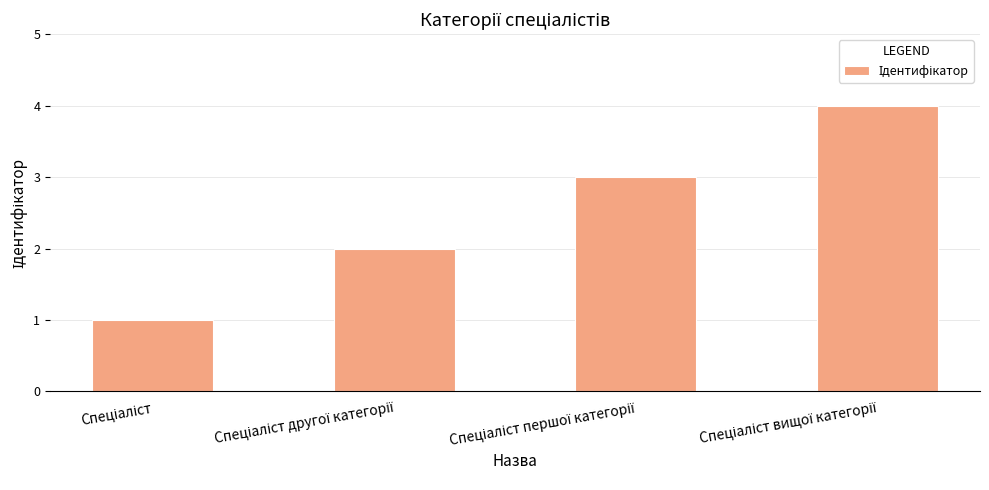

What is the greatest value displayed?

4